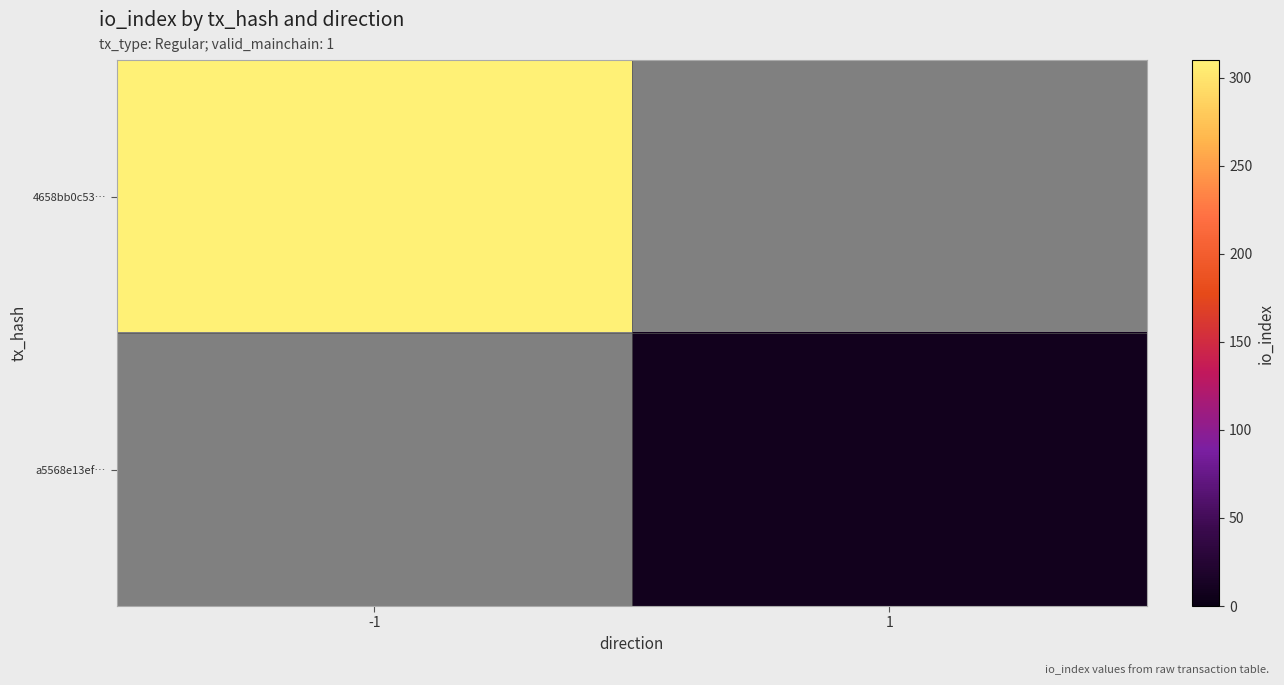

At how many categories does at least one series exceed 255?

1